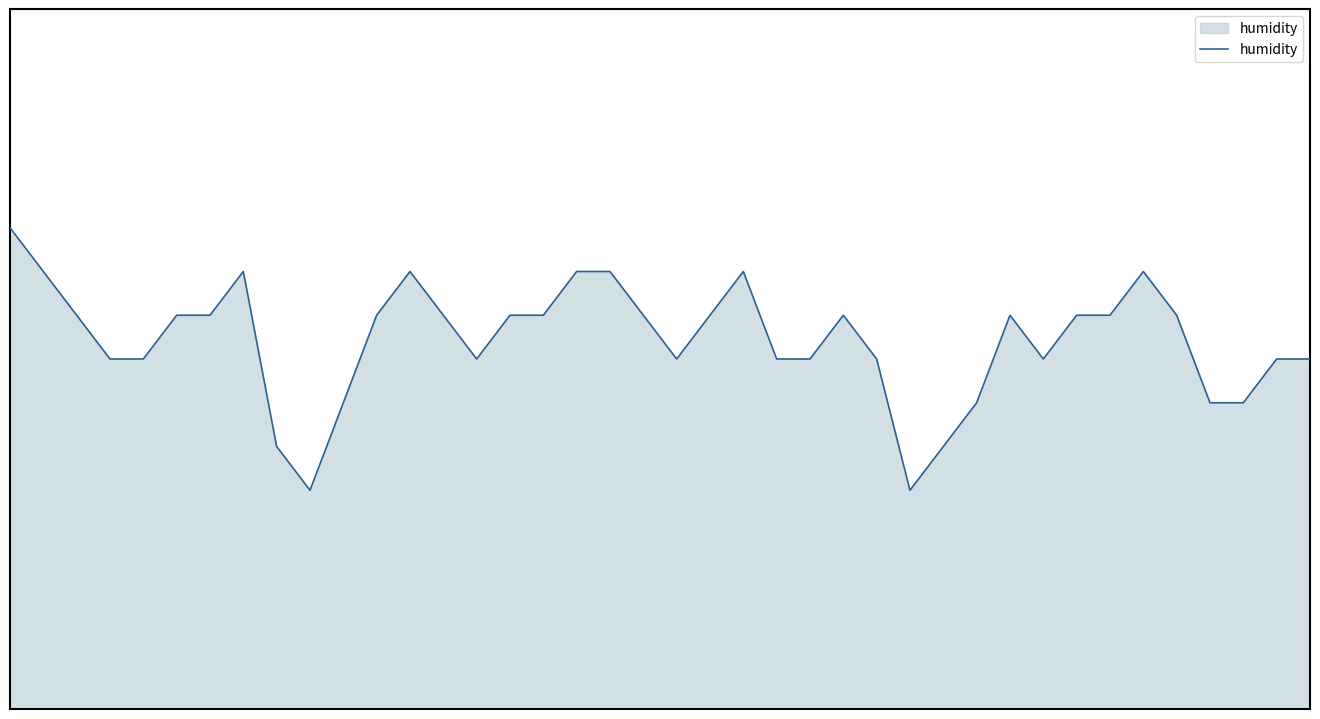

Reading right to left, transcribe all the data shown in this chart.

100.0	100.0	99.9	99.9	100.1	100.2	100.1	100.1	100.0	100.1	99.9	99.8	99.7	100.0	100.1	100.0	100.0	100.2	100.1	100.0	100.1	100.2	100.2	100.1	100.1	100.0	100.1	100.2	100.1	99.9	99.7	99.8	100.2	100.1	100.1	100.0	100.0	100.1	100.2	100.3